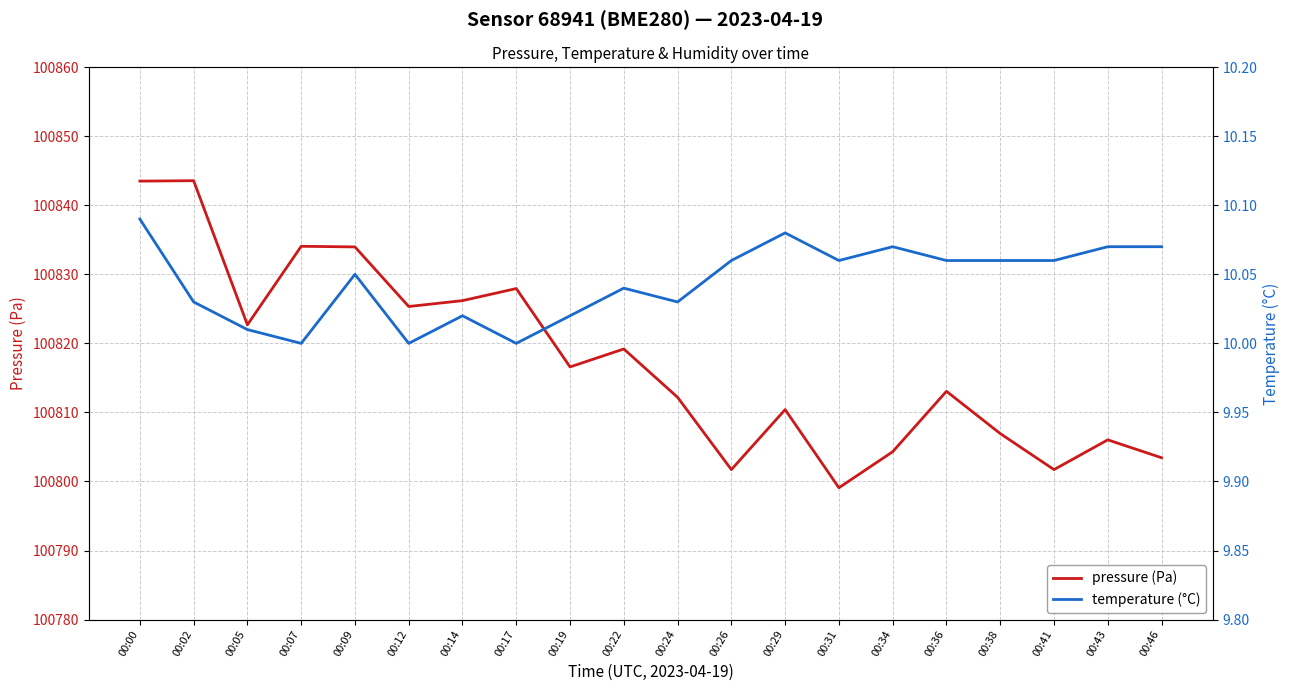

True or false: pressure (Pa) and temperature (°C) cross at least once.

False